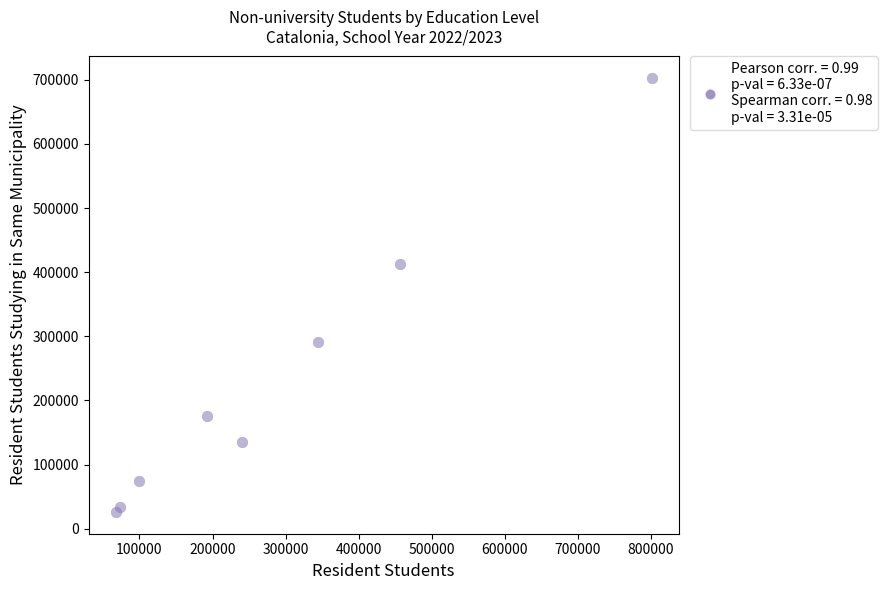

What is the range of Y values (max minus min)?

676700